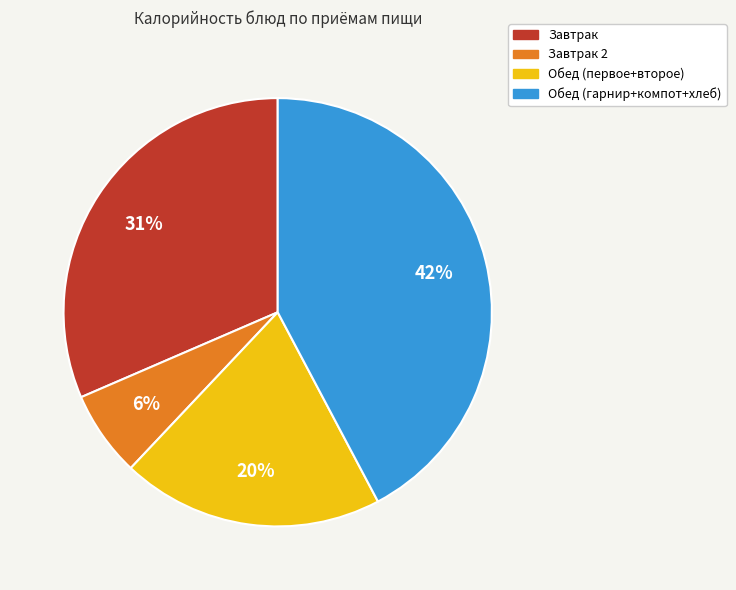

Count the number of slices in the pie.

4